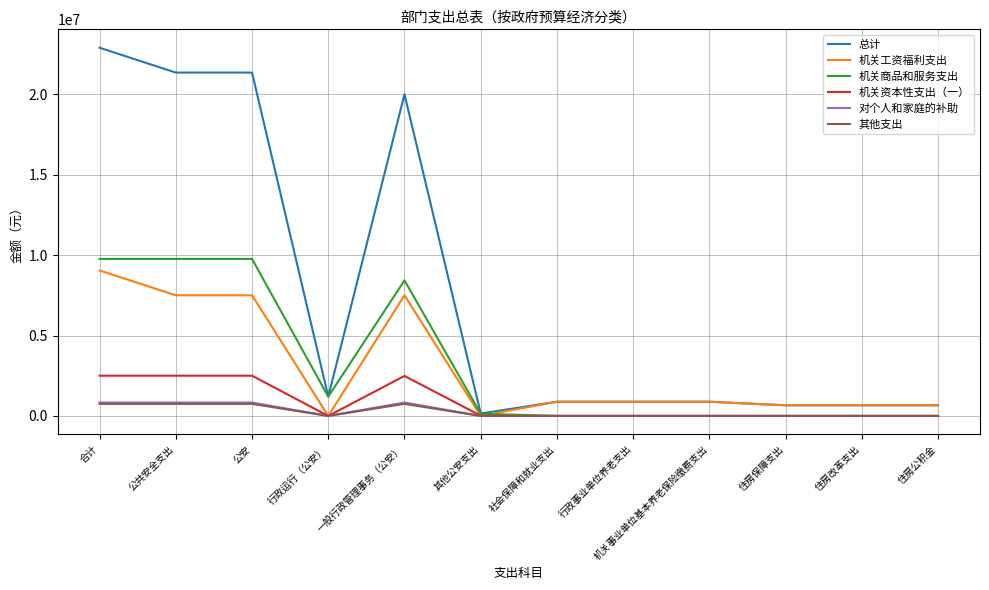

The 机关资本性支出（一） series shows 2502000.0 at 公共安全支出. True or false?

True